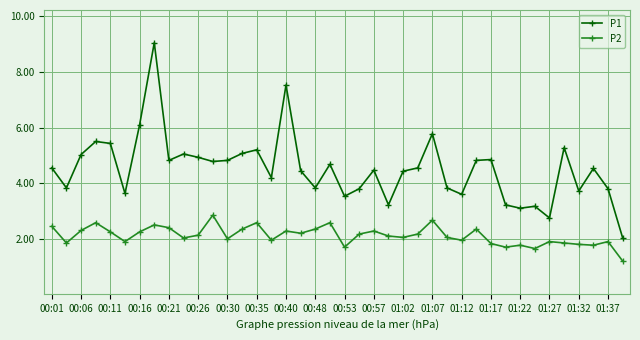

List the series in order of their peak value, highest first.

P1, P2